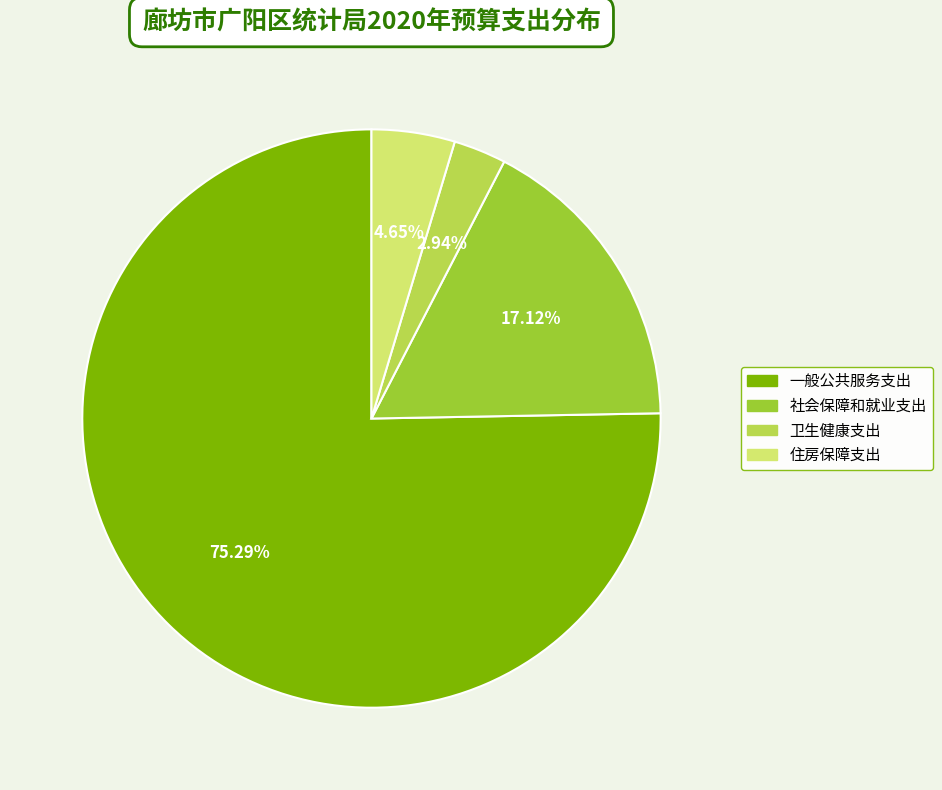

Which has a higher value, 社会保障和就业支出 or 一般公共服务支出?

一般公共服务支出